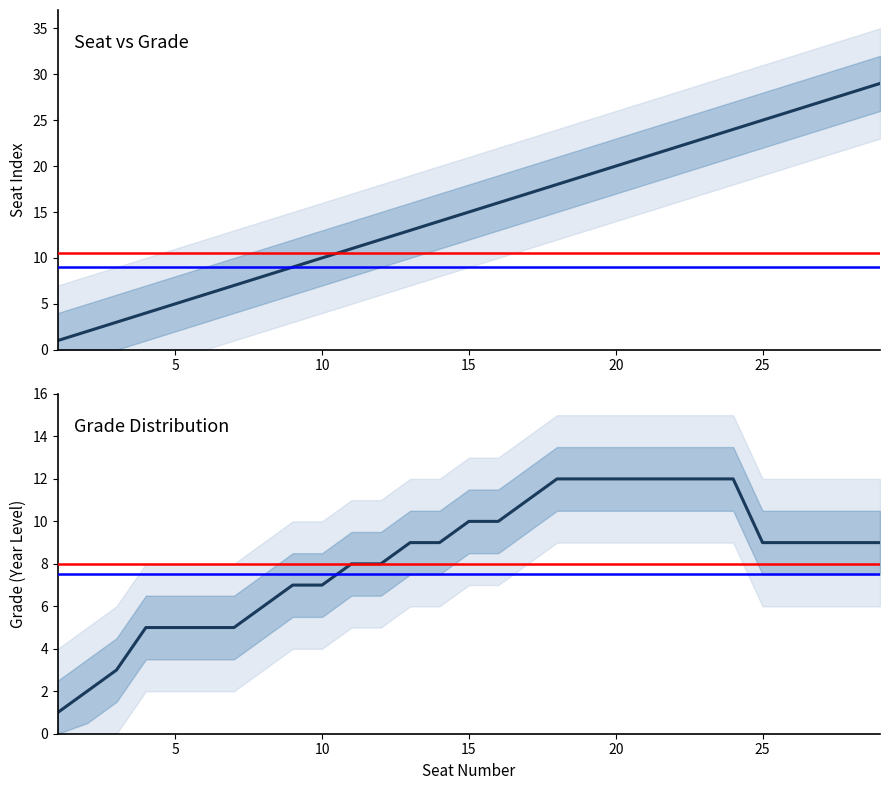

How many lines are shown in the chart?

2